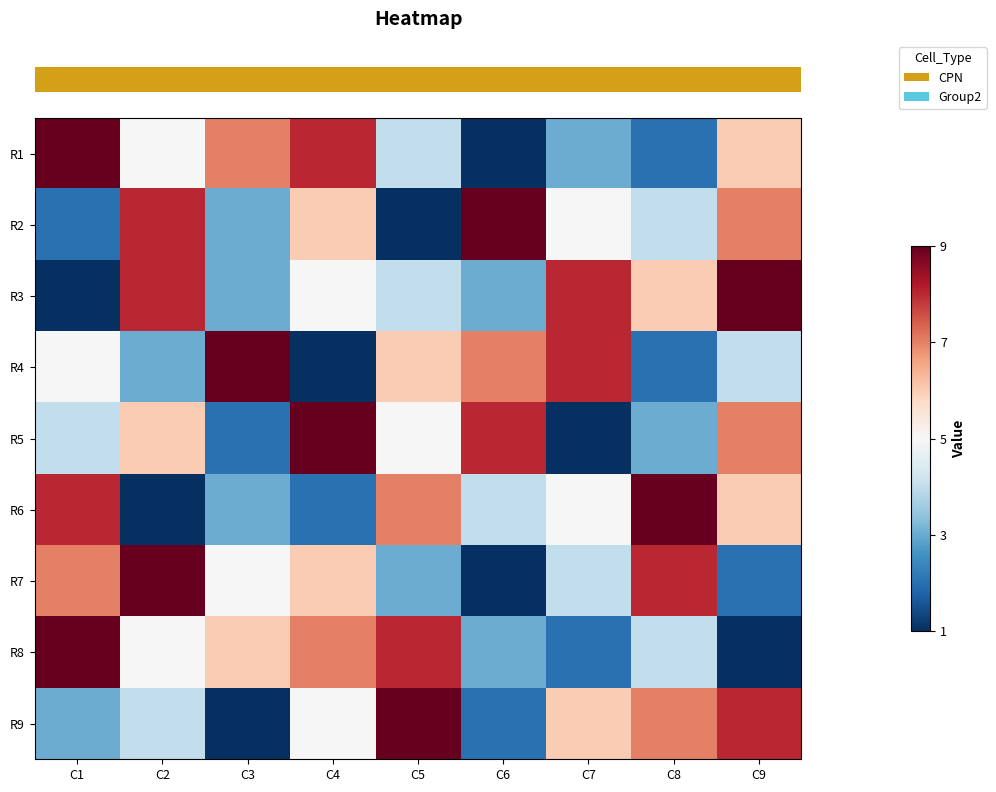

How many series are shown in this chart?

9